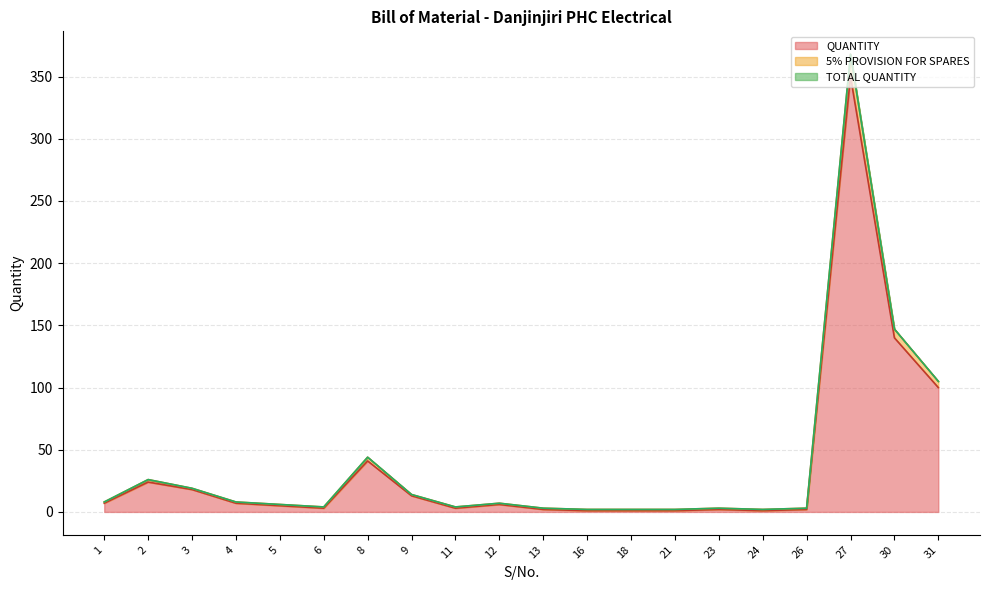

In TOTAL QUANTITY, how many points are higher than both neighbors (excluding endpoints)?

5